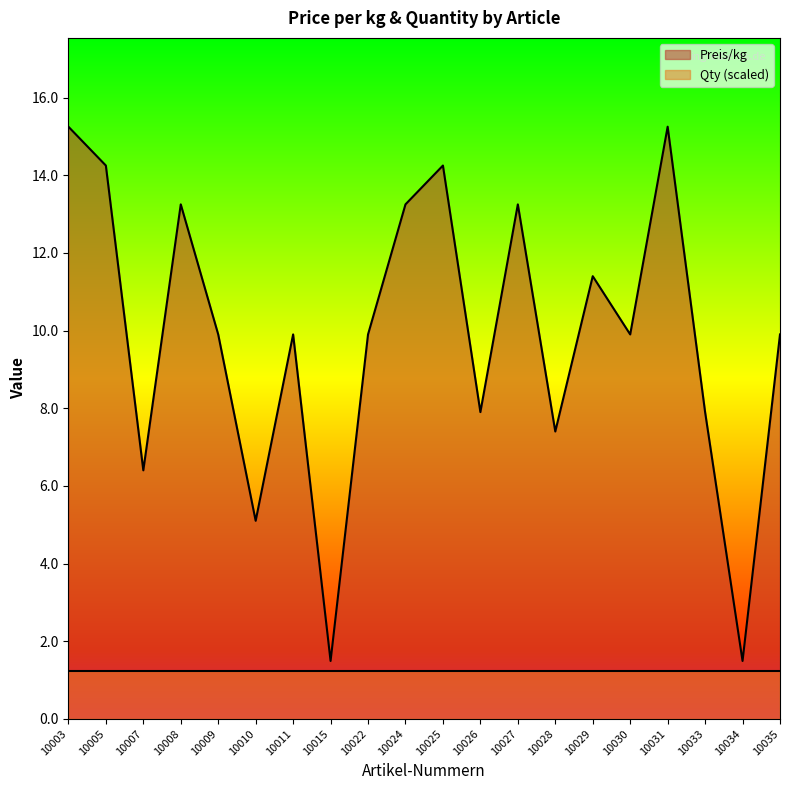

The value at 10003 is 23.8. True or false?

False